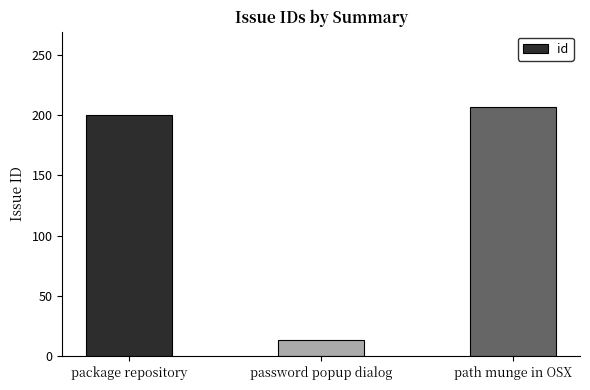

What is the label of the 2nd bar from the left?

password popup dialog